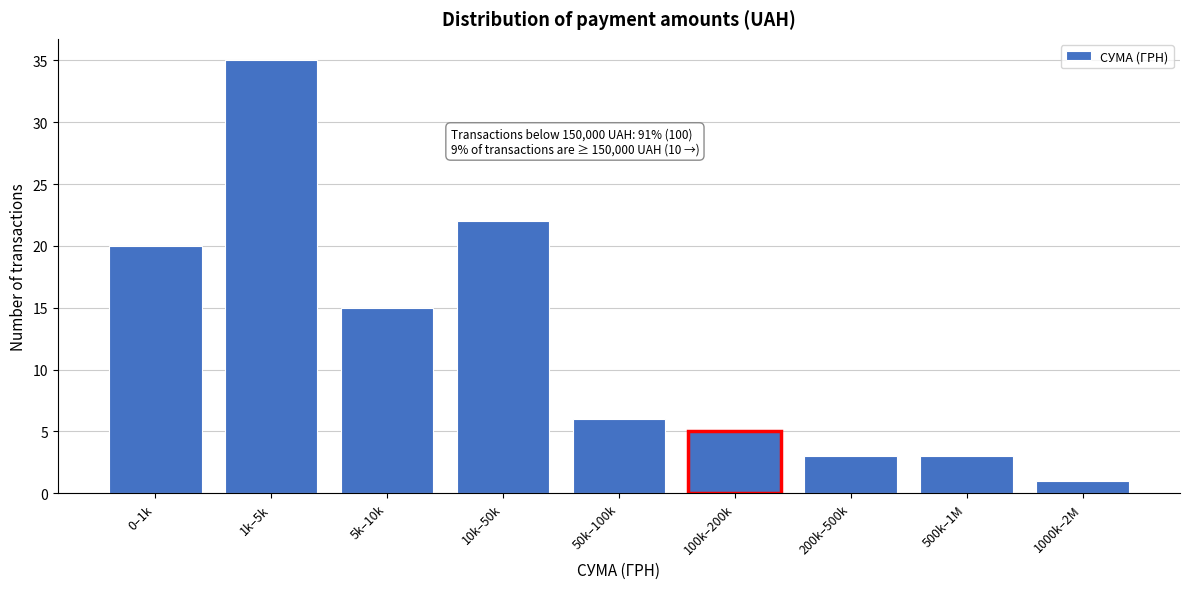

Reading left to right, transcribe all the data shown in this chart.

0–1k=20	1k–5k=35	5k–10k=15	10k–50k=22	50k–100k=6	100k–200k=5	200k–500k=3	500k–1M=3	1000k–2M=1